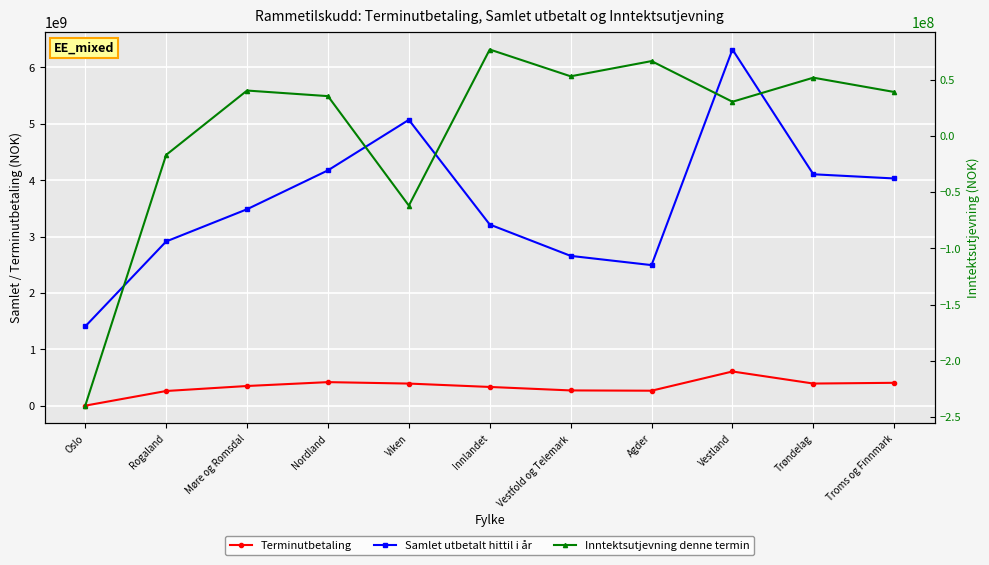

How many lines are shown in the chart?

3